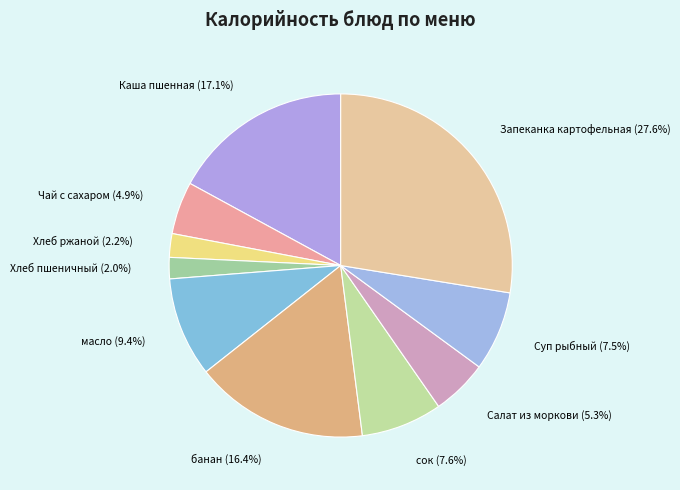

Rank the categories by value from lowest to highest.

Хлеб пшеничный, Хлеб ржаной, Чай с сахаром, Салат из моркови, Суп рыбный, сок, масло, банан, Каша пшенная, Запеканка картофельная